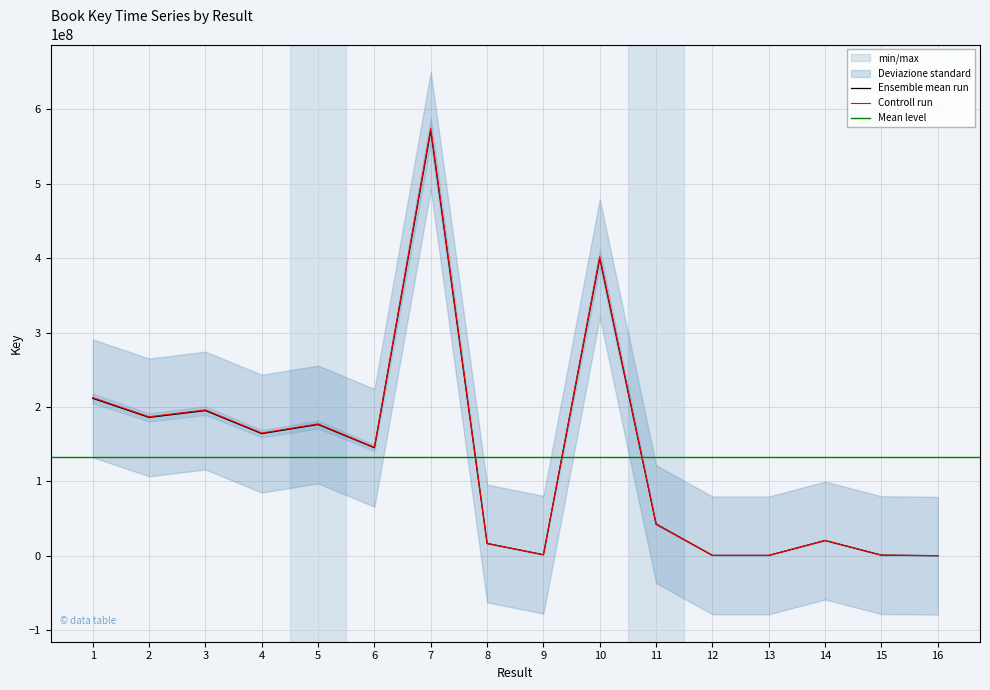

Reading right to left, what are all the values shown in this chart?

16=6002	15=650907	14=20378385	13=330584	12=329922	11=42440724	10=400091051	9=1234543	8=16370727	7=571659655	6=145078159	5=176357534	4=164090092	3=195072940	2=185911714	1=211515793